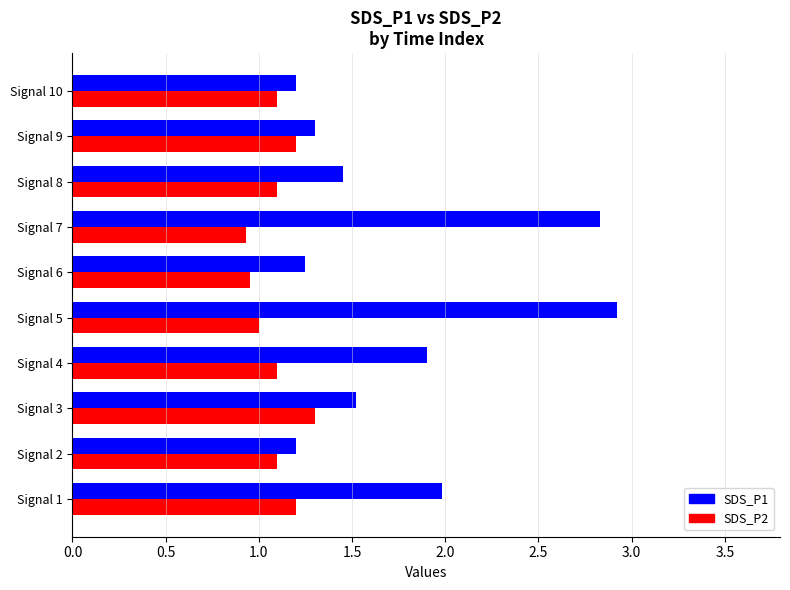

Which series has the widest spread of values?

SDS_P1